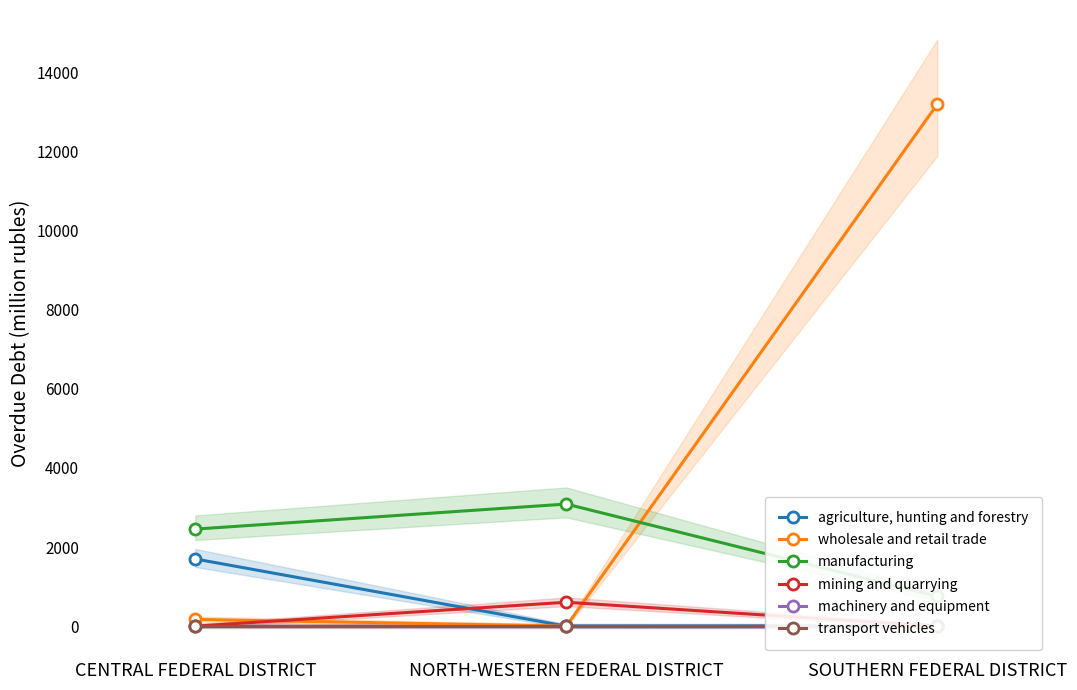

What is the difference between the maximum and second lowest values in the mining and quarrying series?

604